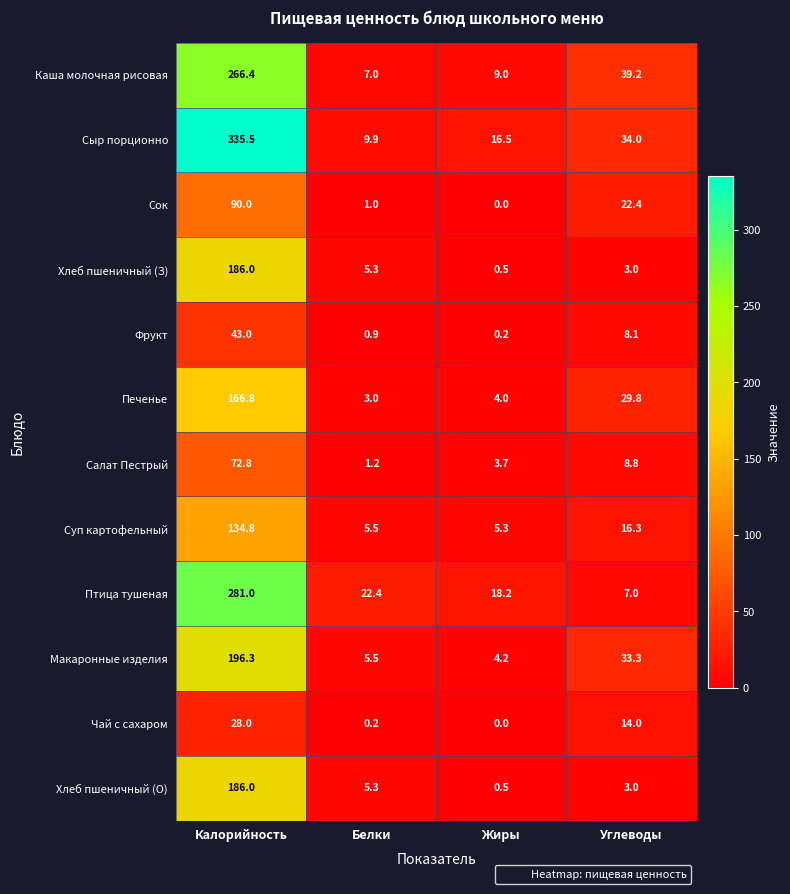

Between Белки and Углеводы, which series saw the biggest shift?

Каша молочная рисовая